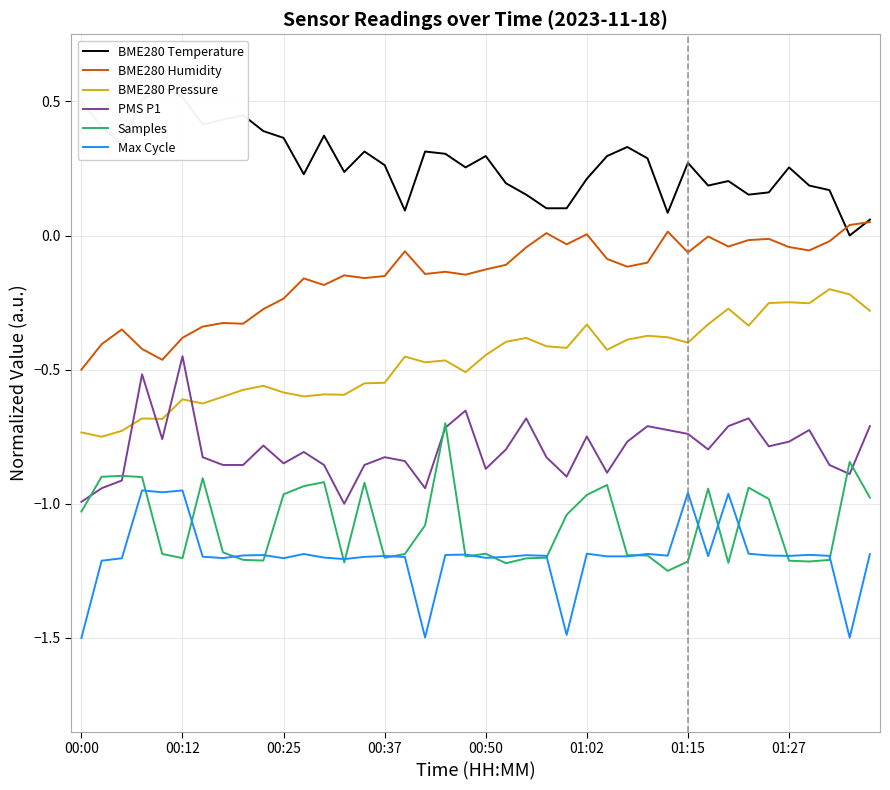

Where is BME280 Pressure nearest to the value 0?

37